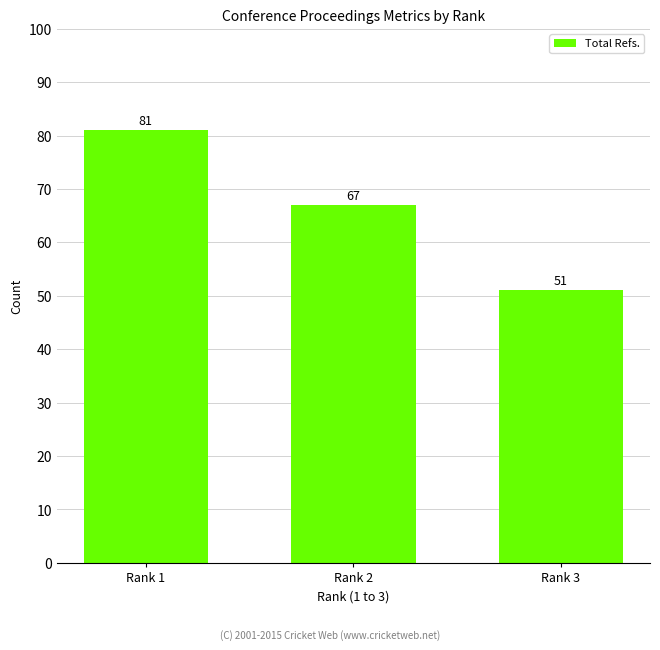

How many values are between 51 and 81?

3